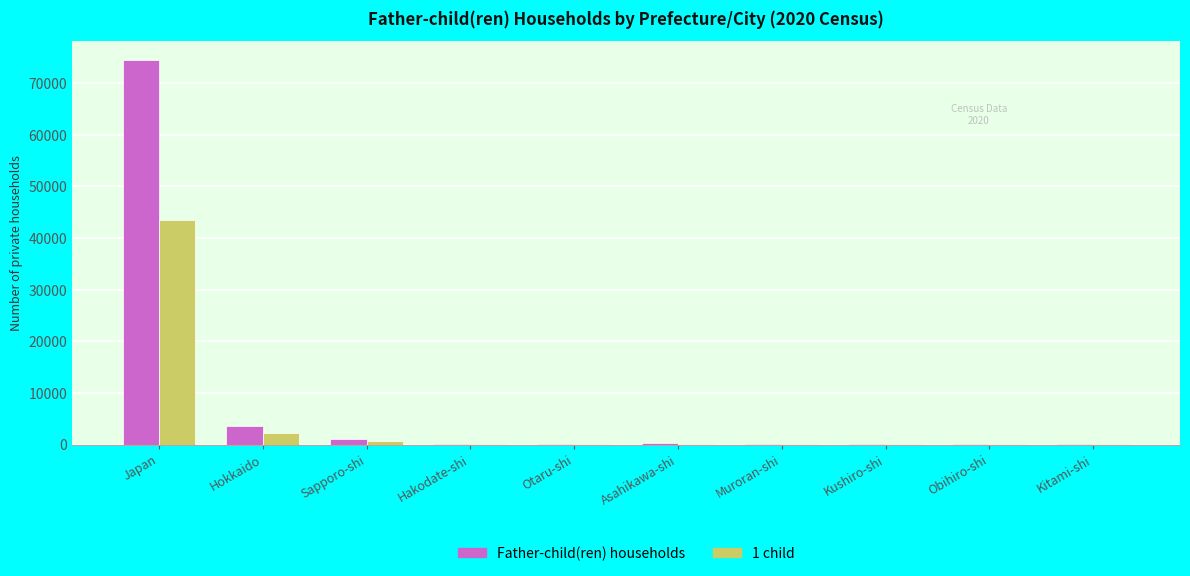

Are the bars horizontal?

No